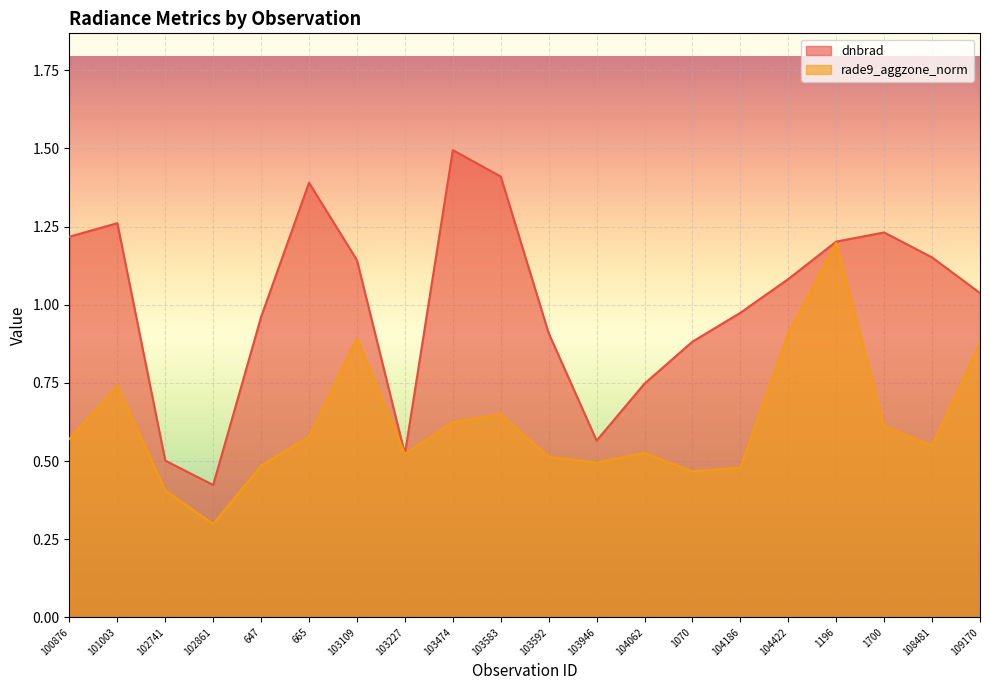

At how many categories does at least one series exceed 0?

20